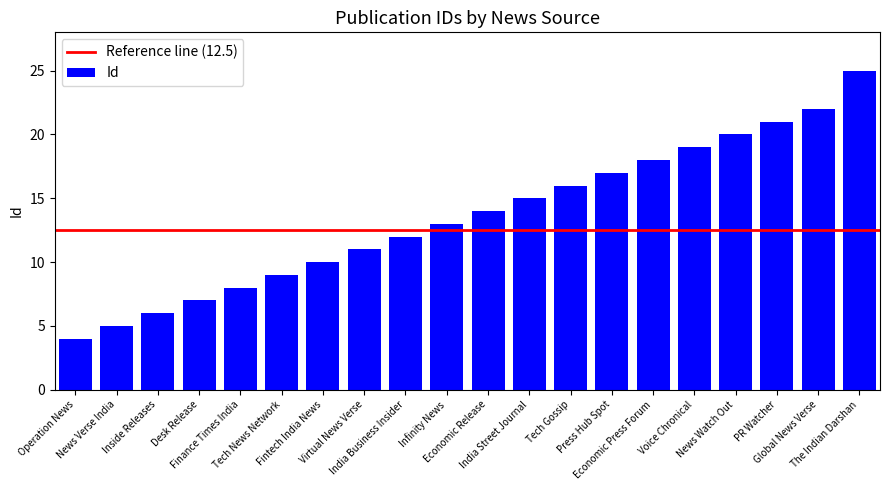

Is it true that the value at Economic Press Forum is 18?

True